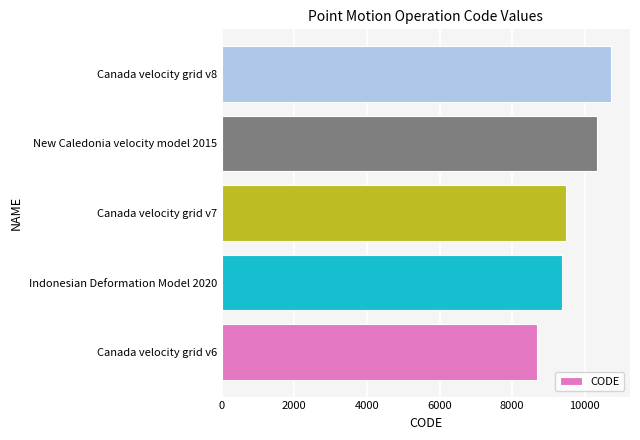

What is the difference between the second highest and second lowest values?

948